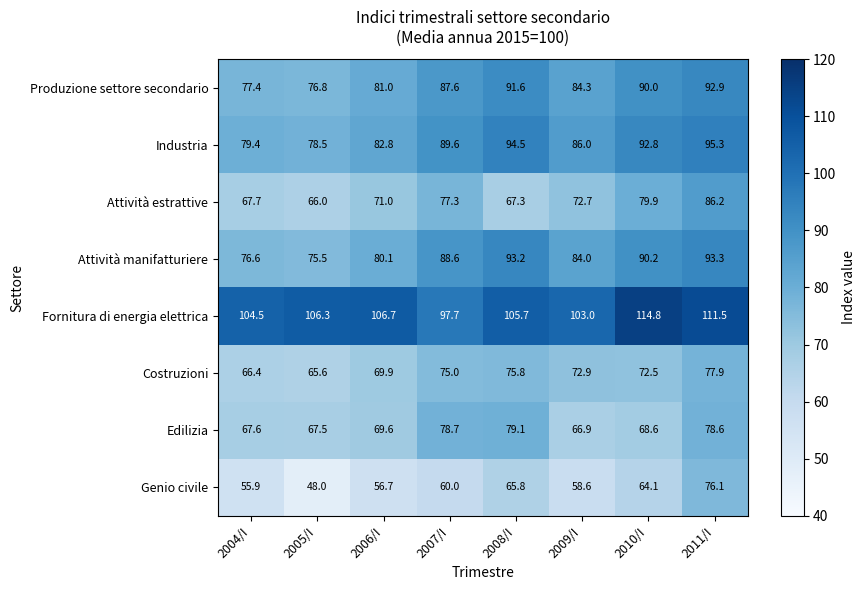

What is the smallest value displayed?

48.0